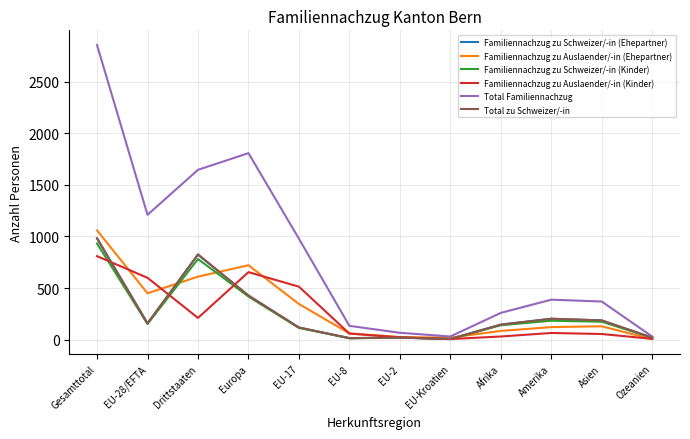

What is the difference between the maximum and second lowest values in the Total zu Schweizer/-in series?

968